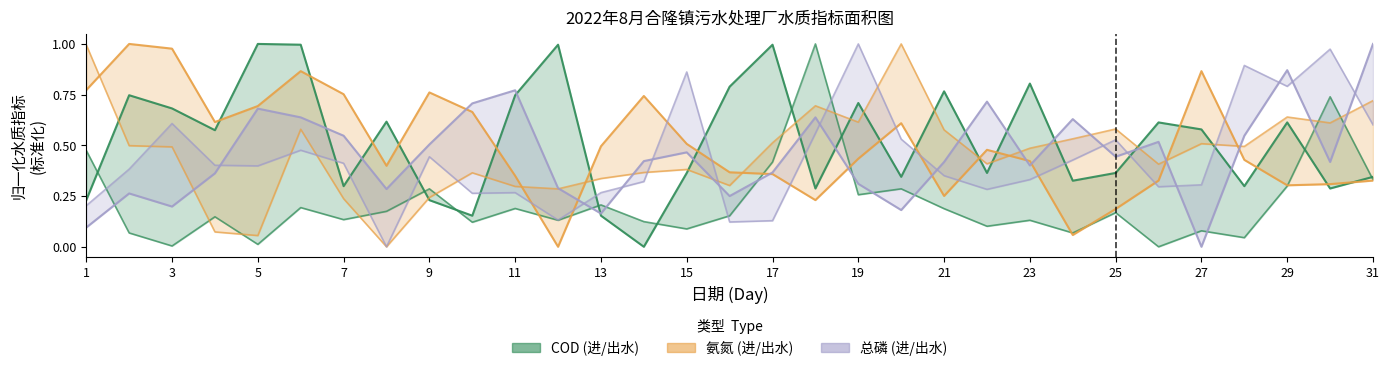

After their last crossing, which series has the higher values: NH3_in or COD_out?

NH3_in